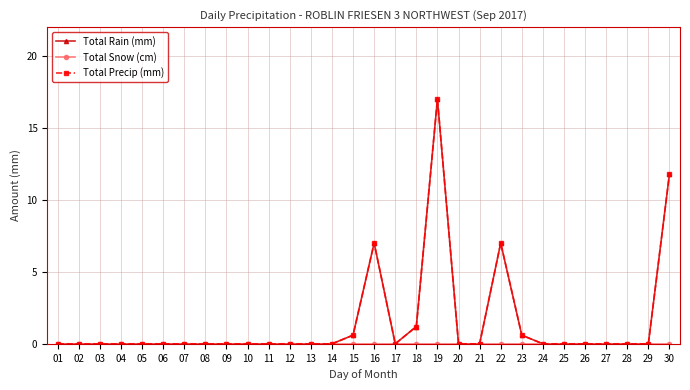

What is the difference between the maximum and minimum values in the Total Precip (mm) series?

17.0